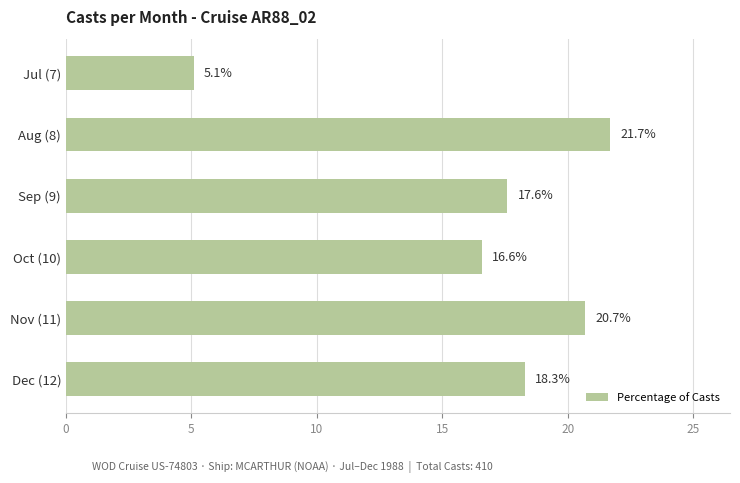

What is the value of the 2nd bar from the top?

21.7